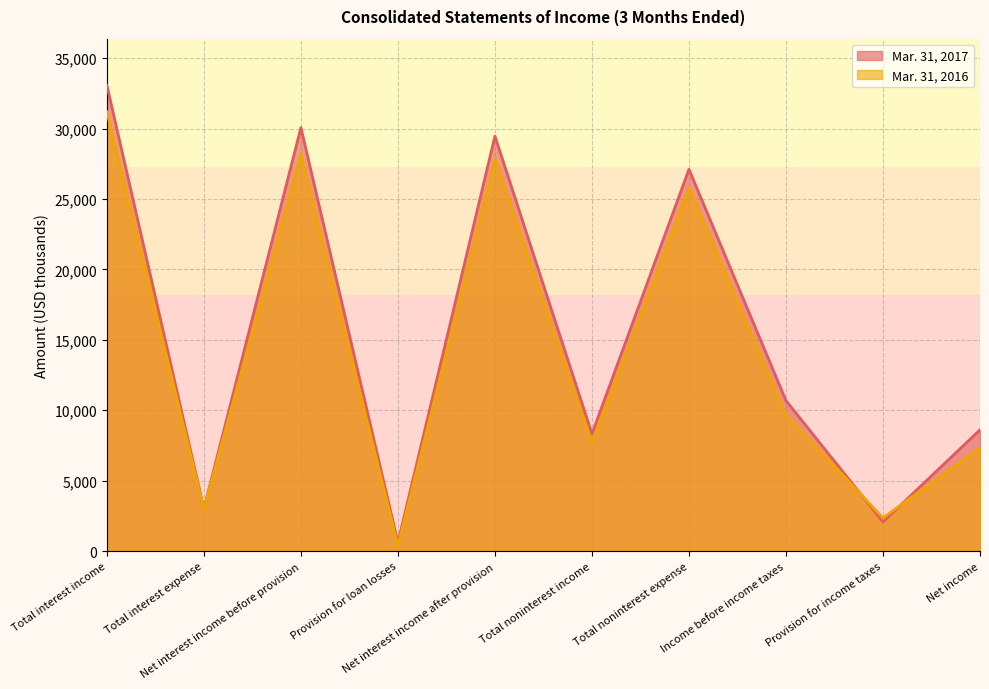

What is the minimum value for Mar. 31, 2017?

607